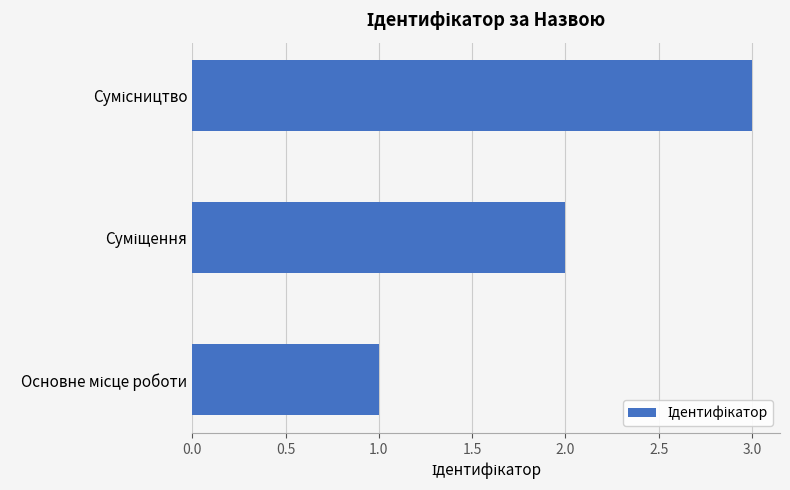

What is the sum of all values?

6